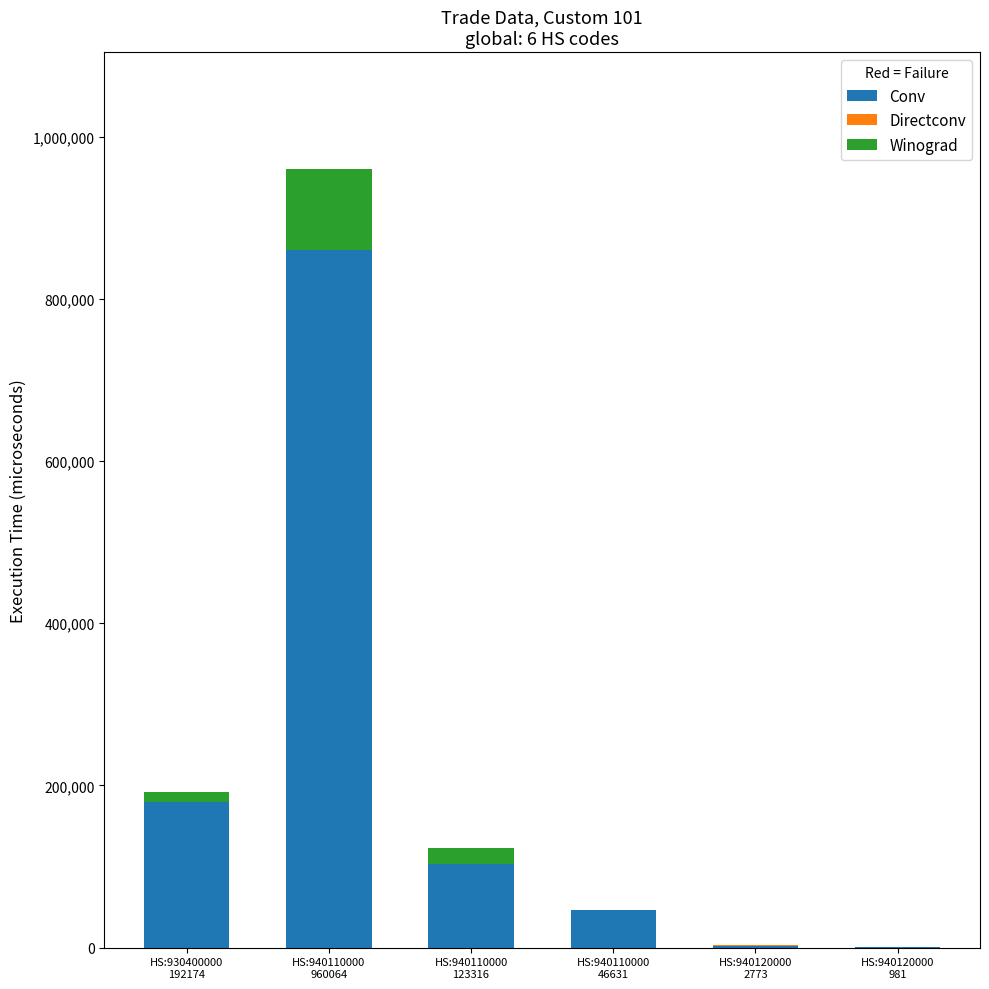

What is the maximum value for Conv?

860078